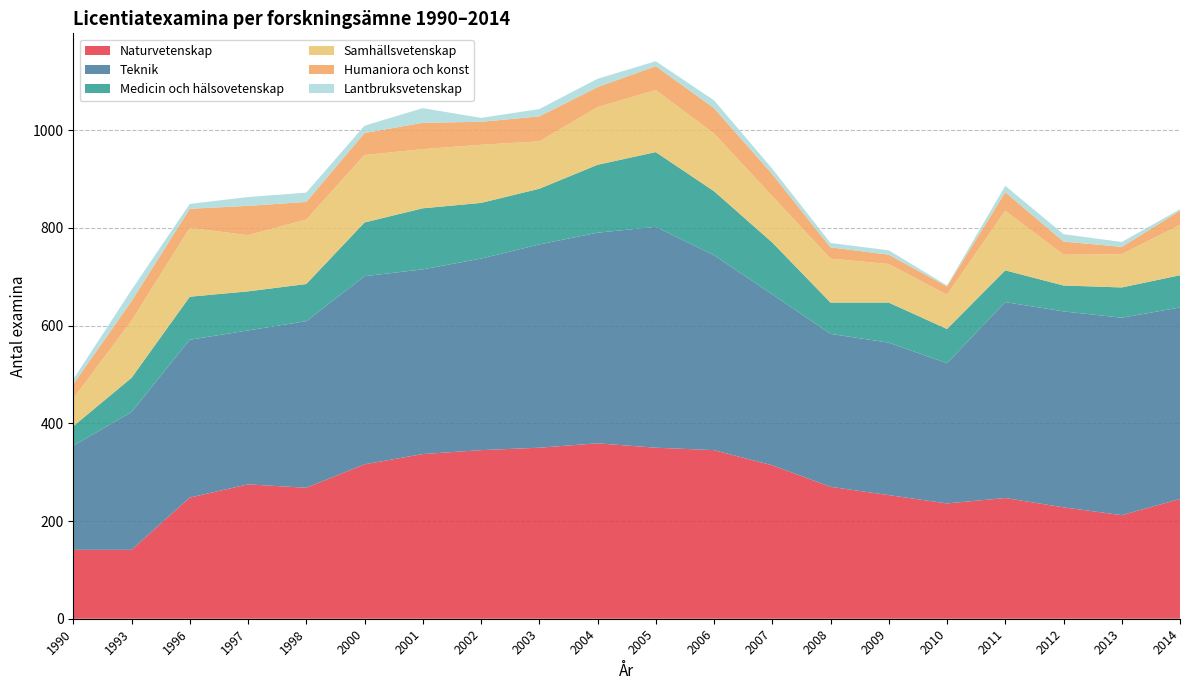

Reading right to left, transcribe all the data shown in this chart.

Naturvetenskap: 2014=245	2013=212	2012=228	2011=247	2010=236	2009=253	2008=270	2007=314	2006=345	2005=350	2004=359	2003=350	2002=345	2001=337	2000=316	1998=268	1997=275	1996=248	1993=141	1990=141
Teknik: 2014=392	2013=404	2012=401	2011=401	2010=287	2009=312	2008=313	2007=350	2006=399	2005=452	2004=431	2003=416	2002=392	2001=378	2000=385	1998=341	1997=315	1996=323	1993=282	1990=213
Medicin och hälsovetenskap: 2014=66	2013=62	2012=53	2011=65	2010=70	2009=82	2008=64	2007=106	2006=131	2005=153	2004=139	2003=114	2002=114	2001=125	2000=110	1998=76	1997=80	1996=88	1993=70	1990=40
Samhällsvetenskap: 2014=103	2013=68	2012=63	2011=122	2010=70	2009=79	2008=90	2007=95	2006=118	2005=127	2004=118	2003=97	2002=119	2001=121	2000=138	1998=132	1997=115	1996=141	1993=117	1990=57
Humaniora och konst: 2014=29	2013=15	2012=27	2011=38	2010=17	2009=19	2008=23	2007=45	2006=52	2005=49	2004=41	2003=51	2002=47	2001=54	2000=45	1998=36	1997=60	1996=39	1993=40	1990=29
Lantbruksvetenskap: 2014=3	2013=10	2012=15	2011=13	2010=2	2009=9	2008=9	2007=11	2006=16	2005=10	2004=17	2003=15	2002=8	2001=30	2000=15	1998=19	1997=18	1996=10	1993=23	1990=10